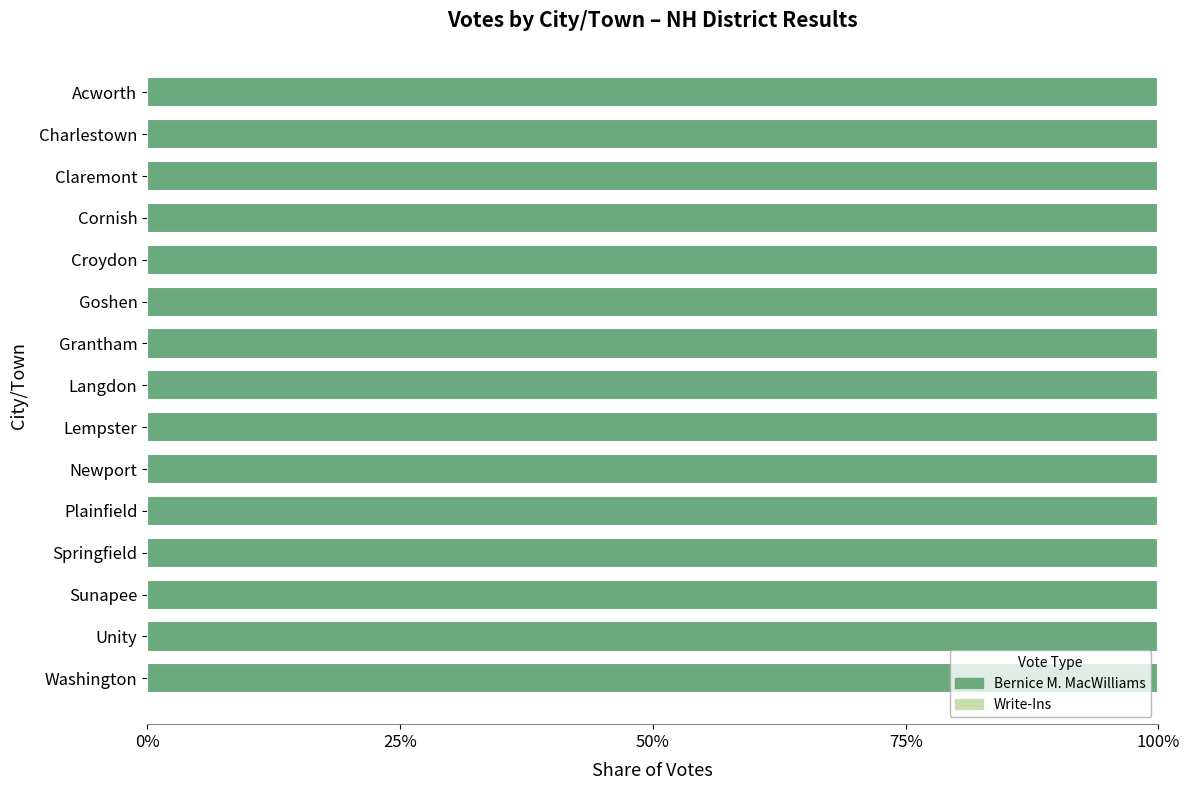

What are all the series names shown in the legend?

Bernice M. MacWilliams, Write-Ins